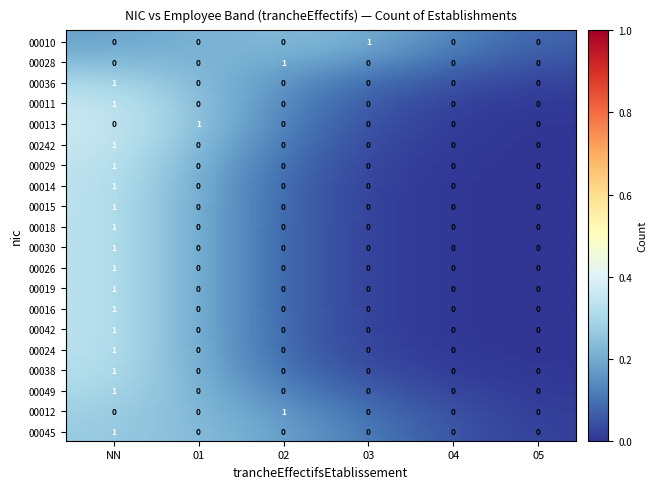

What is the sum of all 00011 values?

1